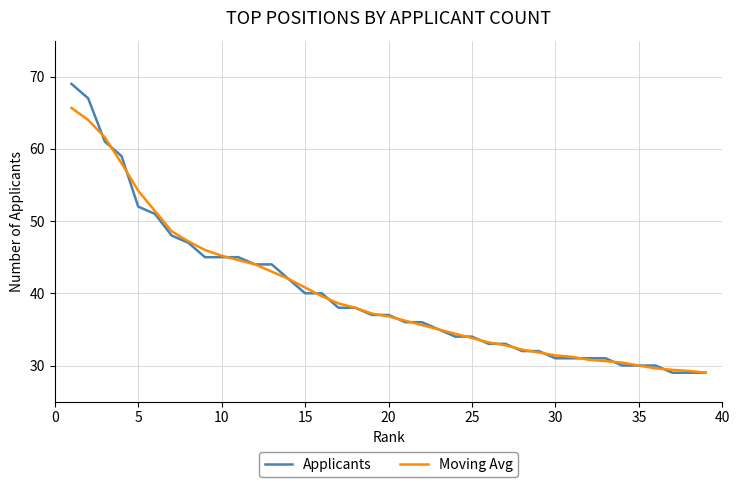

What is the minimum value for Applicants?

29.0